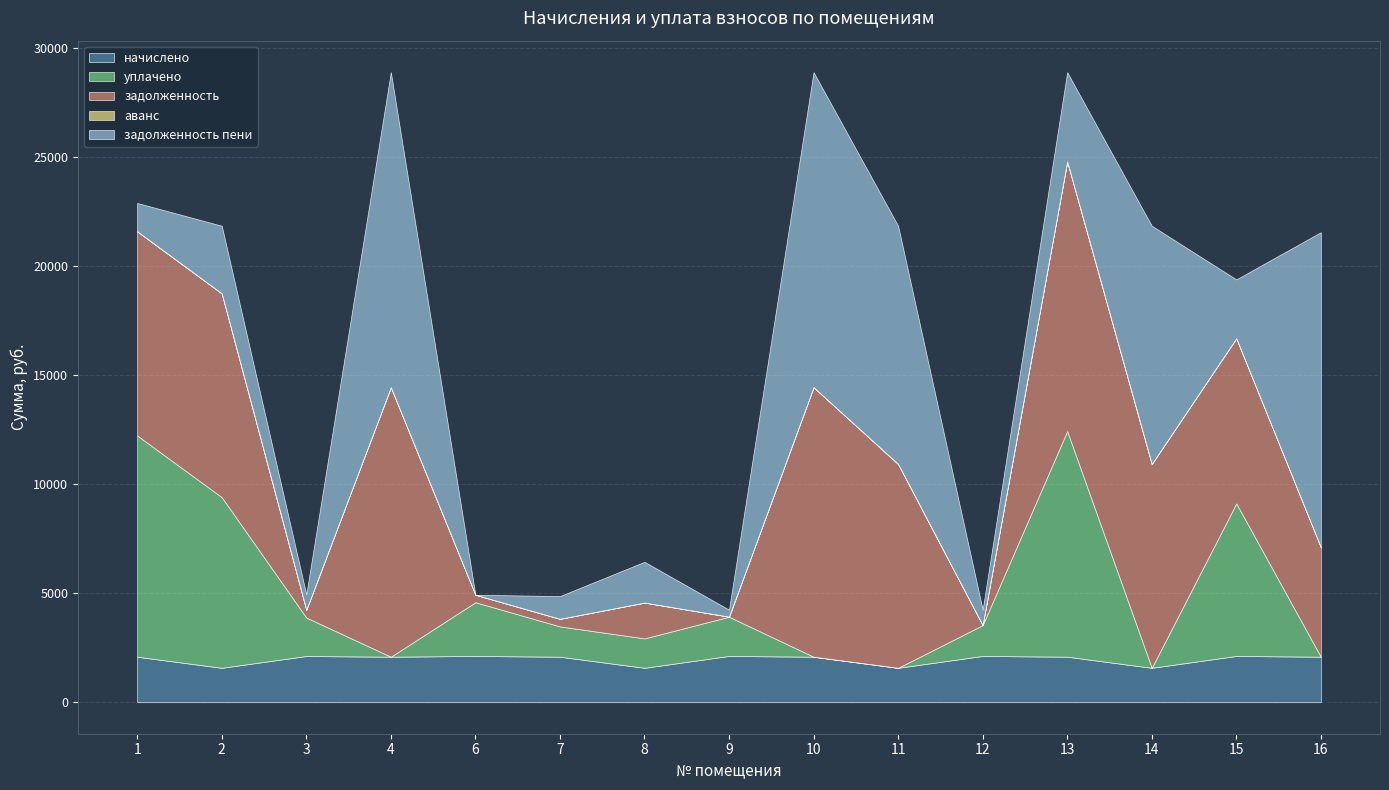

In задолженность, how many points are higher than both neighbors (excluding endpoints)?

4